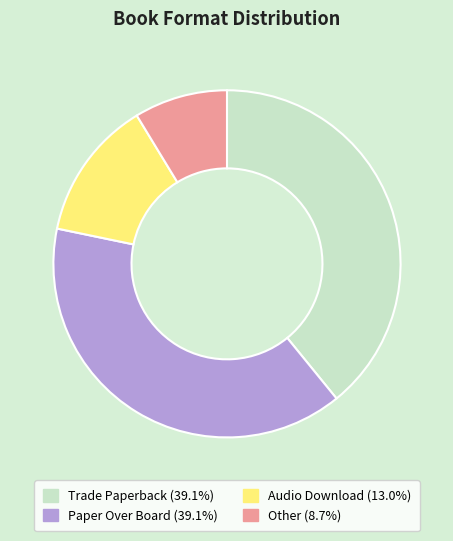

Approximately how many times larger is the value at Other (8.7%) compared to Audio Download (13.0%)?

0.7